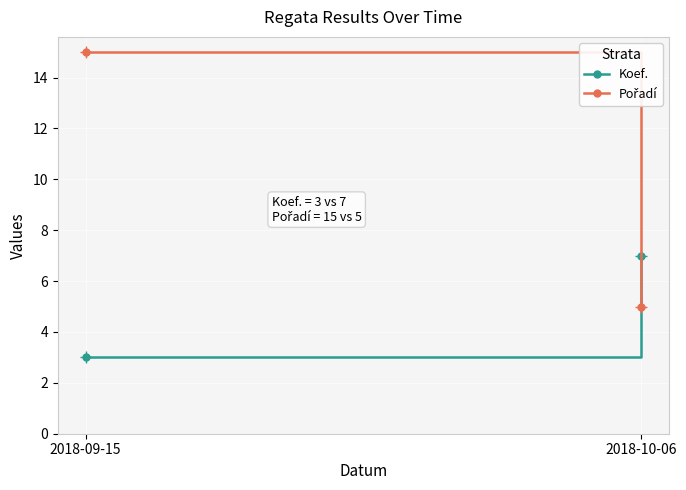

What is the total value across all series at 2018-10-06?

12